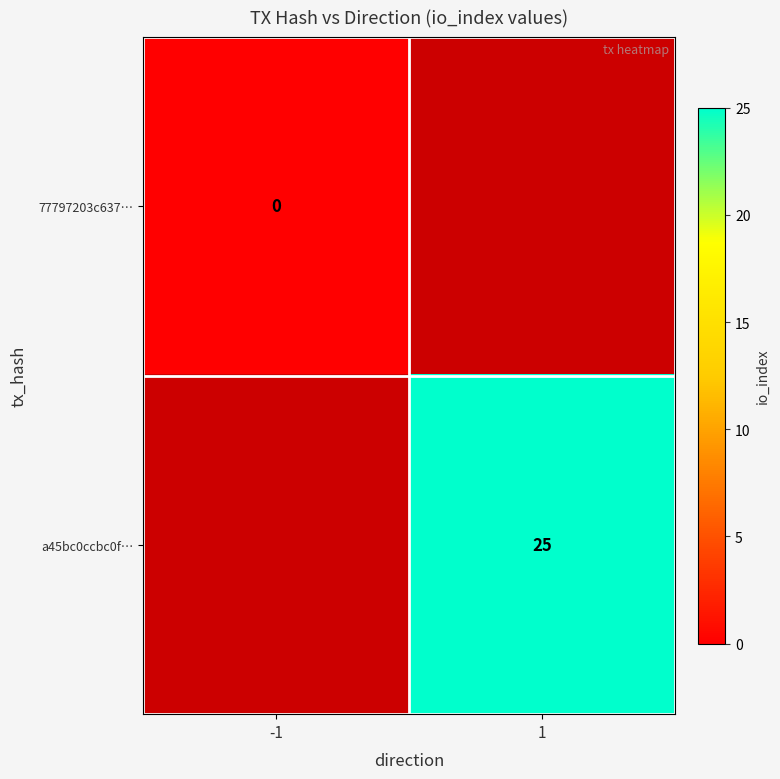

Between -1 and 1, which is larger?

1